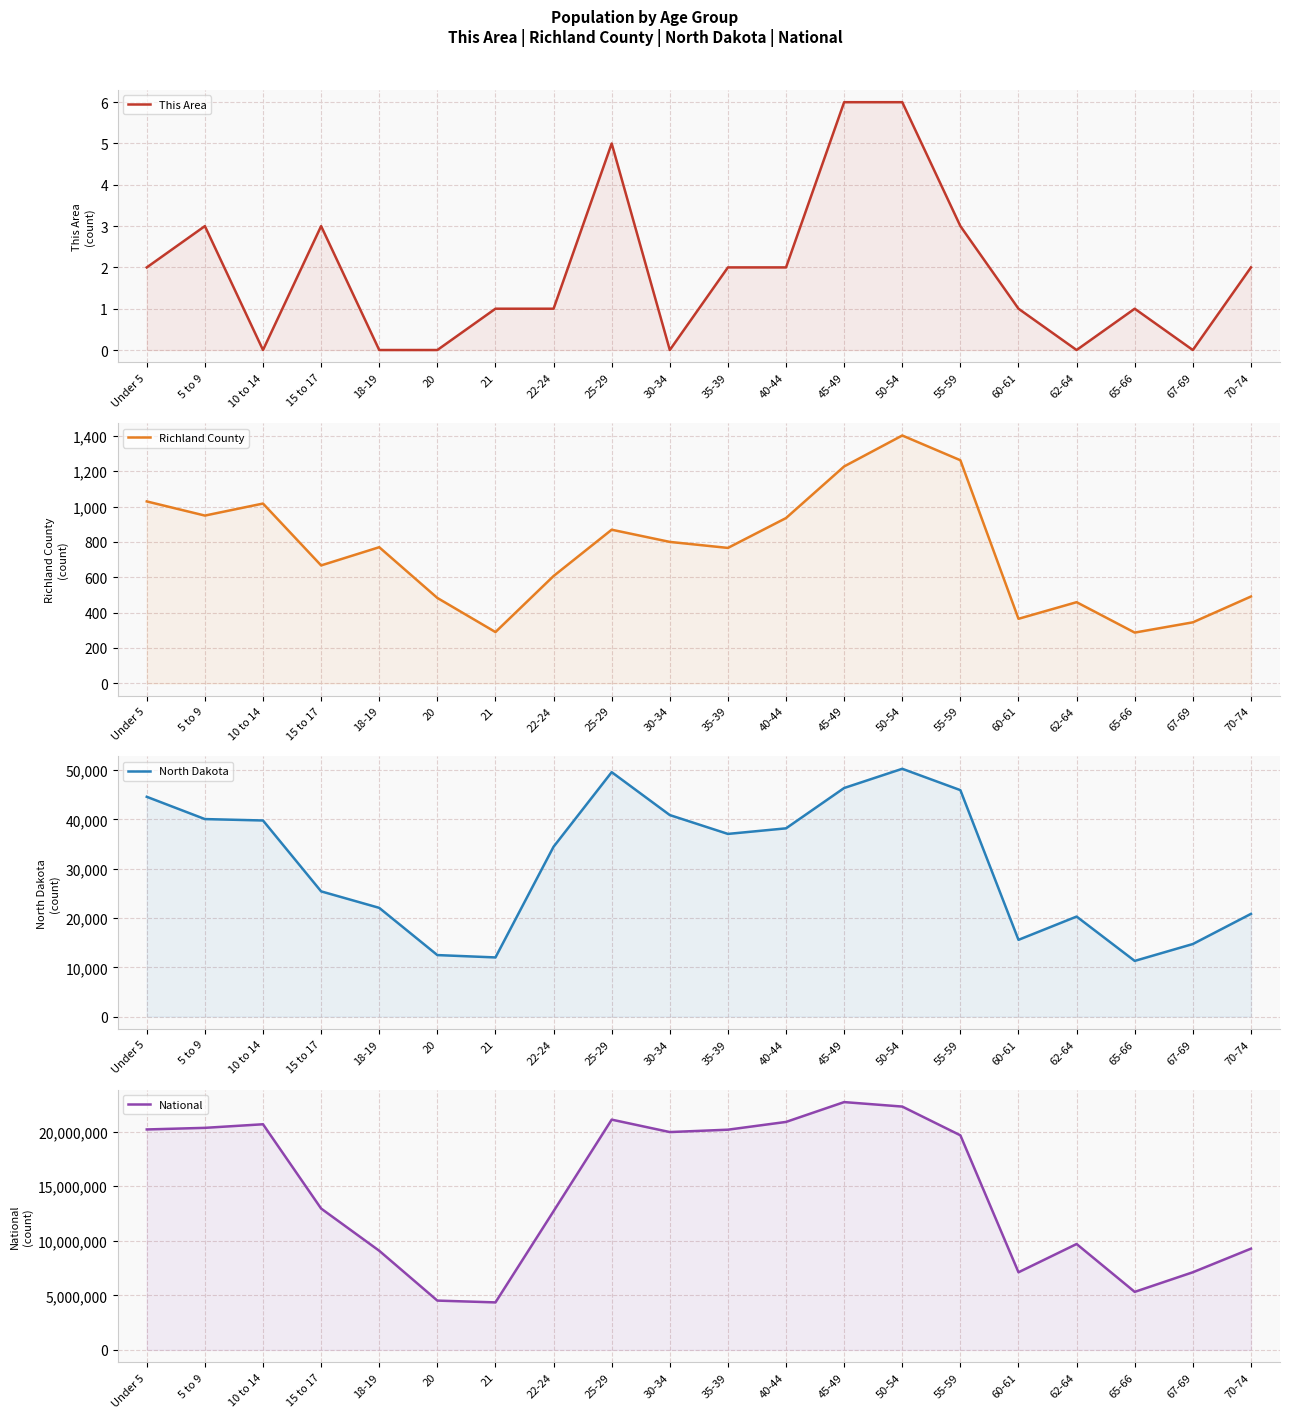

Where is the first local minimum for This Area?

10 to 14